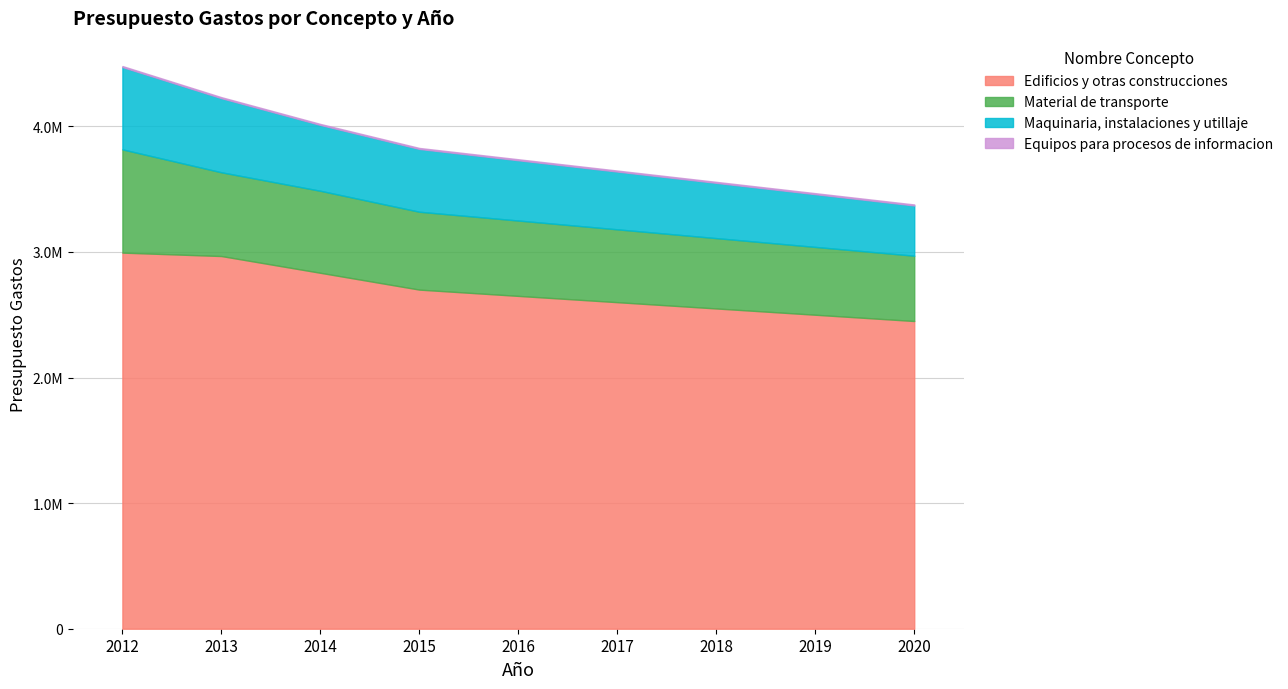

True or false: Material de transporte and Maquinaria, instalaciones y utillaje cross at least once.

False